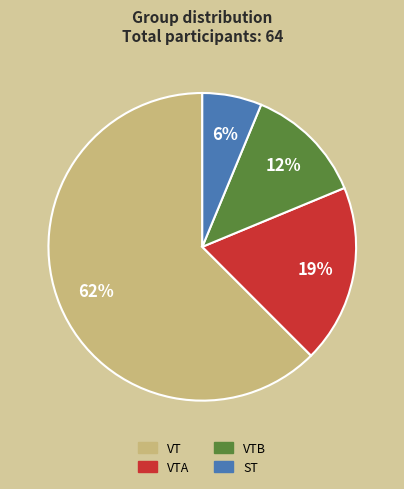

Is it true that VTA is 19% of the pie?

True